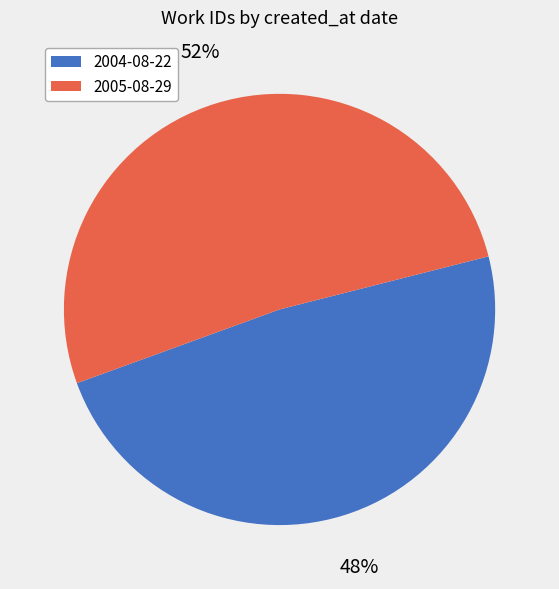

To the nearest percent, what percentage of the pie is 2004-08-22?

48%